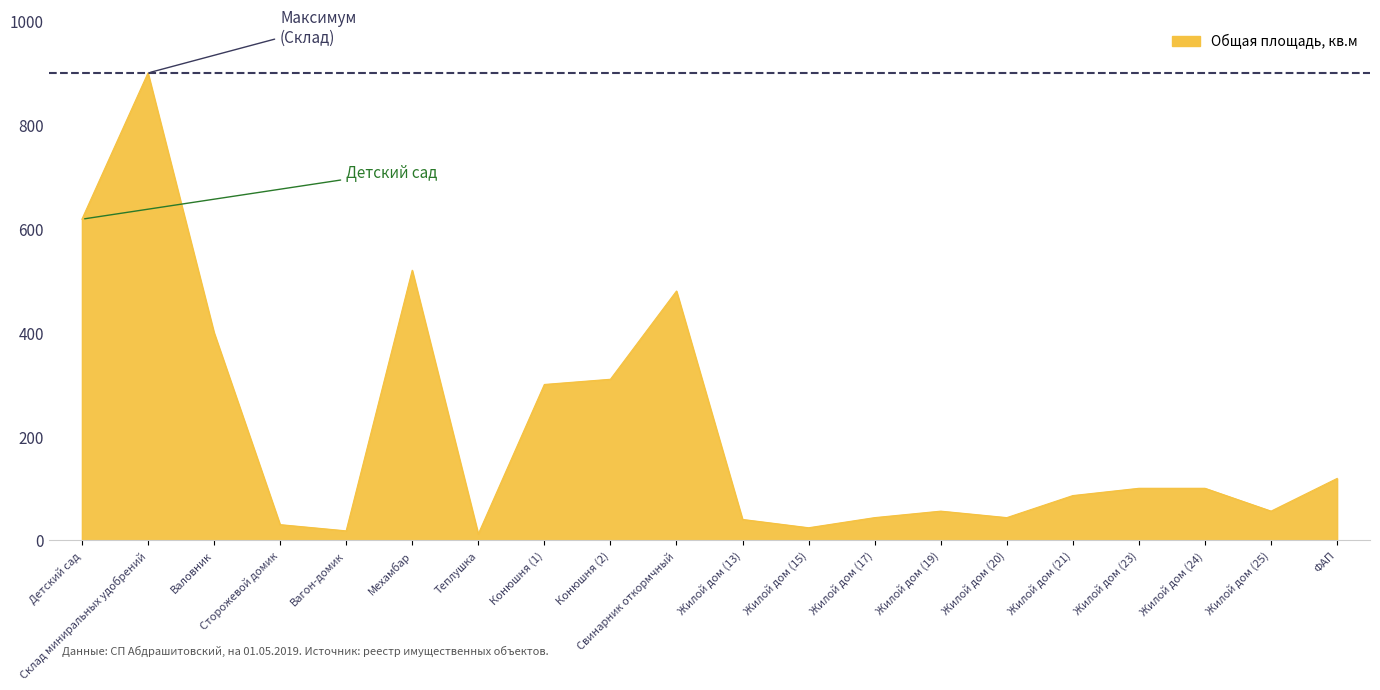

What is the average value?

212.8